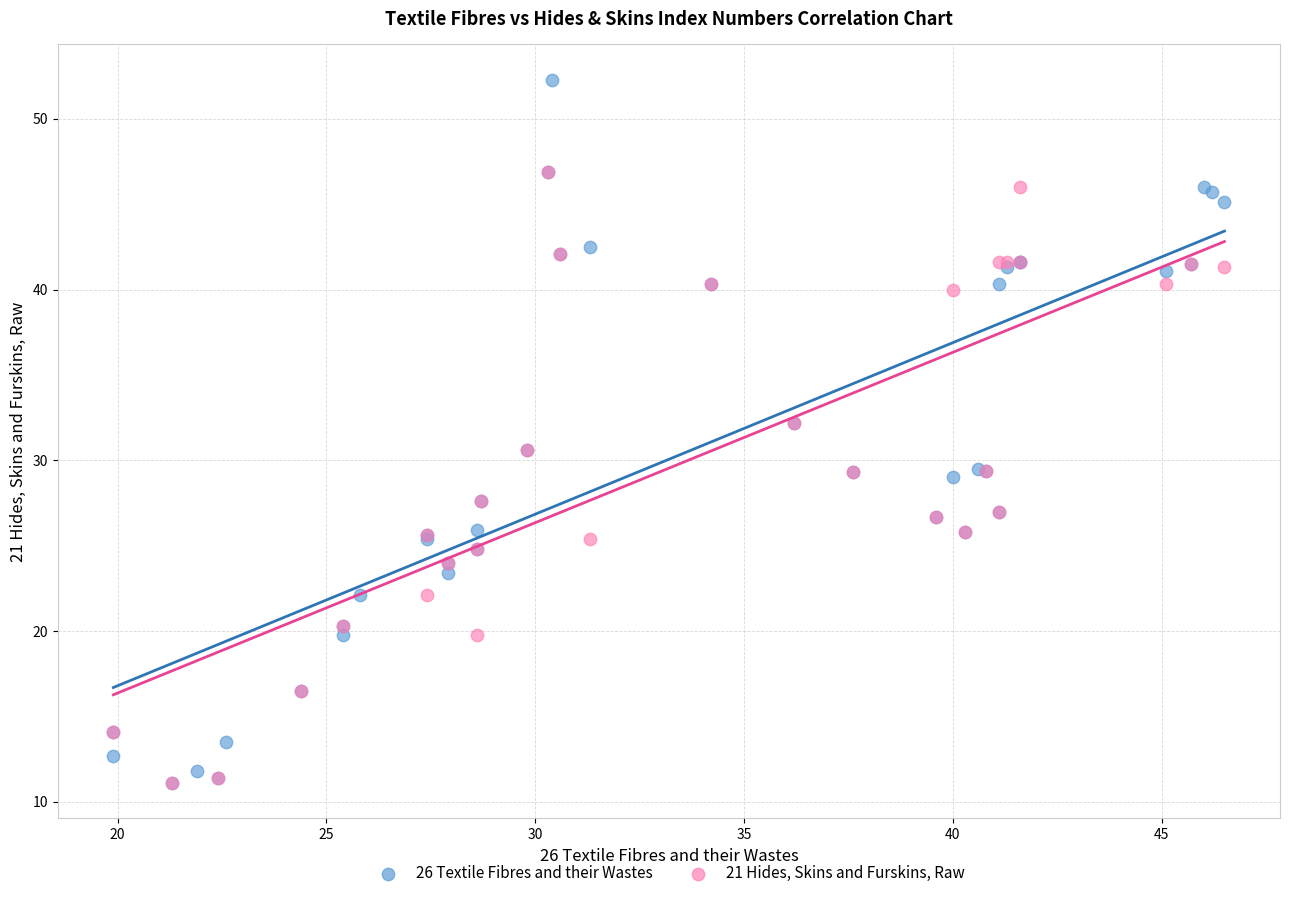

Which series has the largest Y range (max minus min)?

26 Textile Fibres and their Wastes